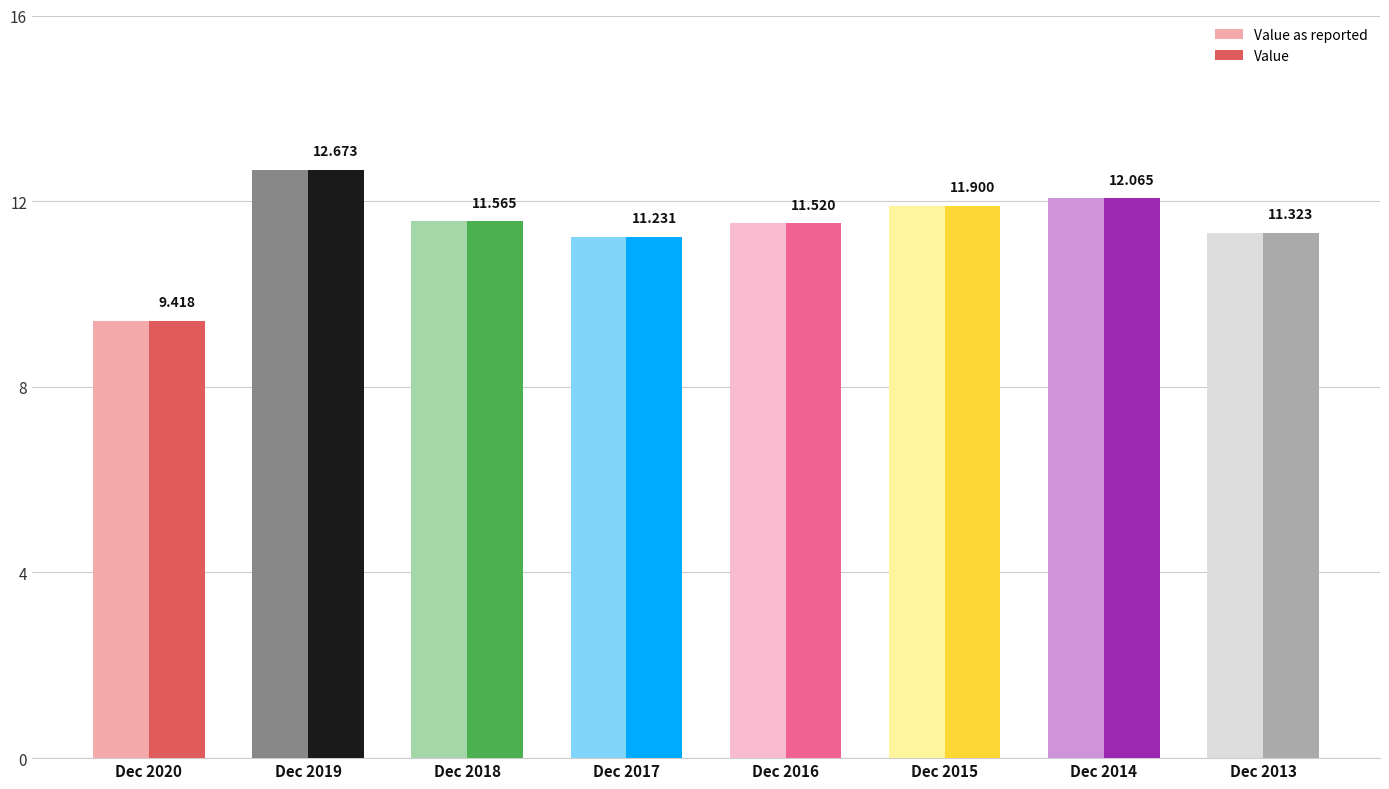

Where does the Value series first go above 11?

Dec 2019